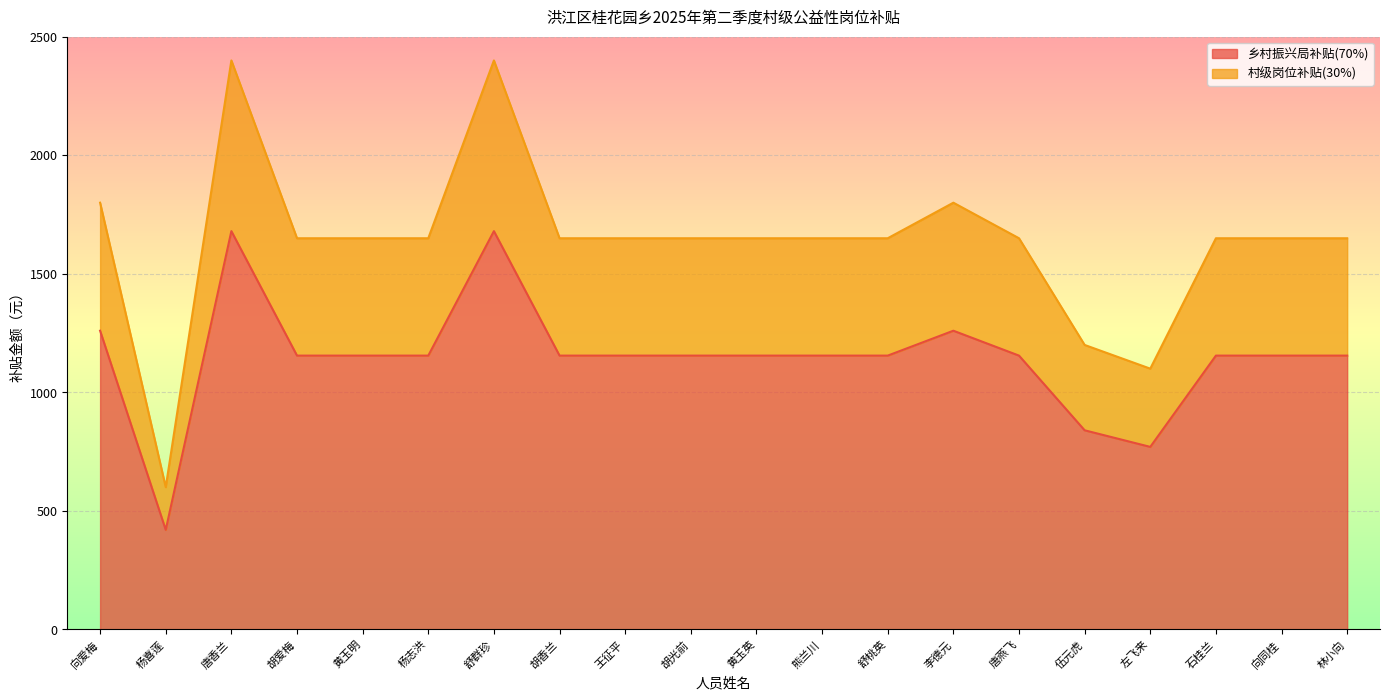

At which category does the chart reach its peak across all series?

唐香兰